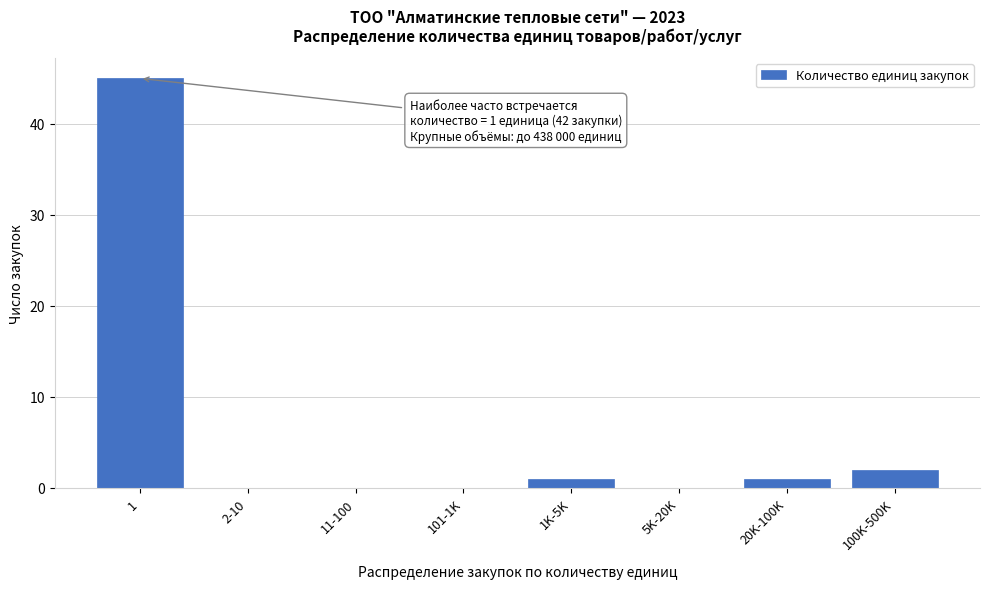

Reading left to right, what are all the values shown in this chart?

1=45	2-10=0	11-100=0	101-1K=0	1K-5K=1	5K-20K=0	20K-100K=1	100K-500K=2